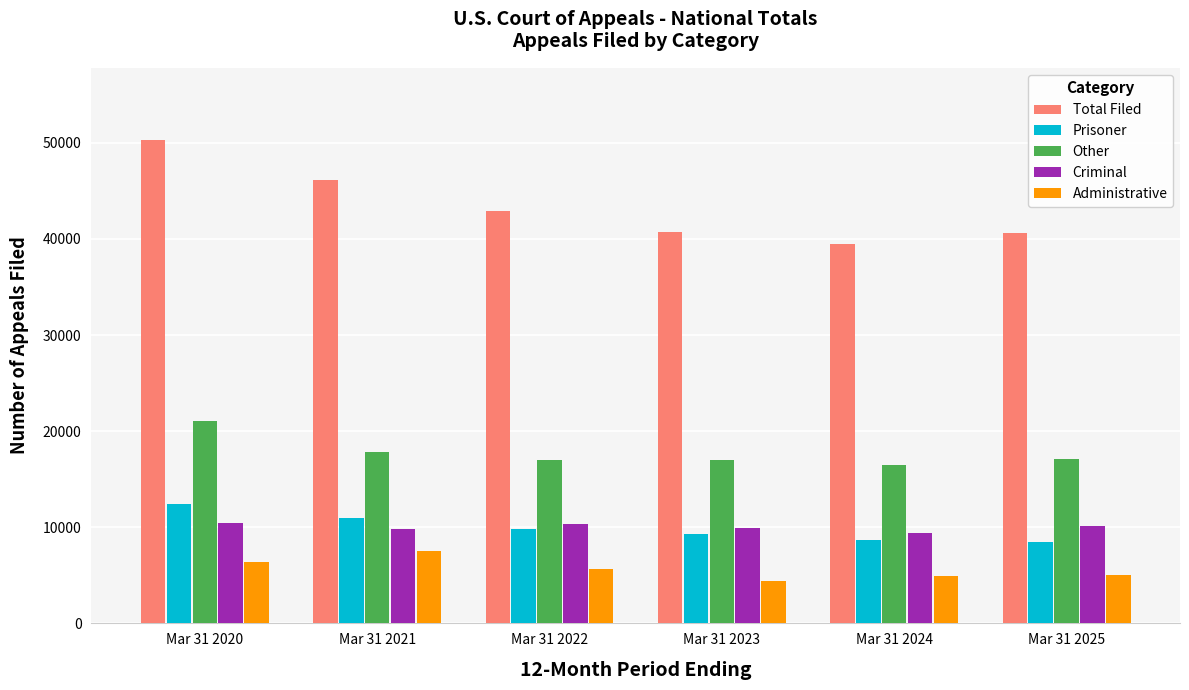

What is the value of the Criminal bar at the 1st from the left?

10425